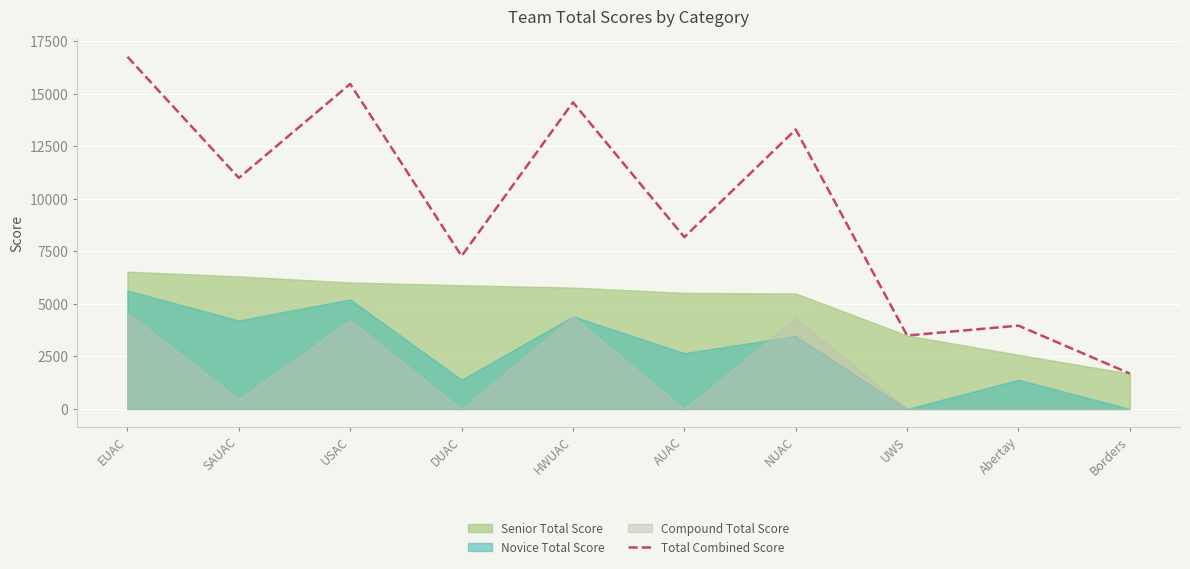

What is the minimum value shown in the chart?

1684